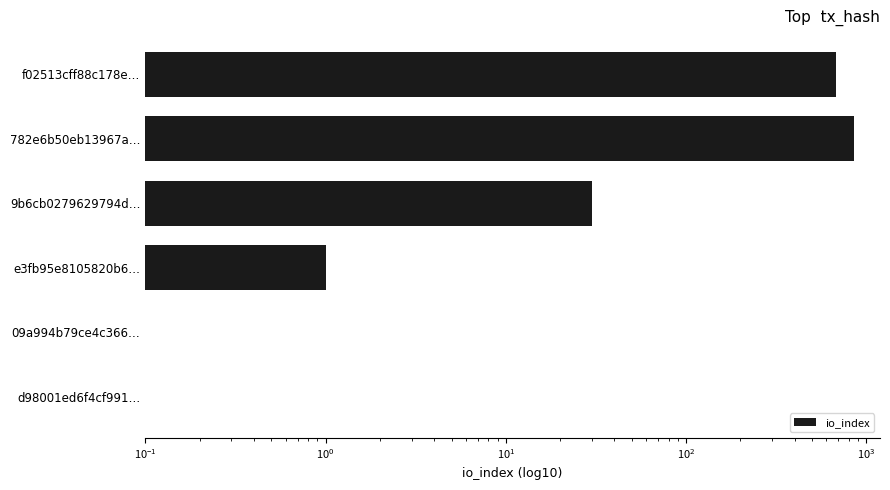

How many series are shown in this chart?

1